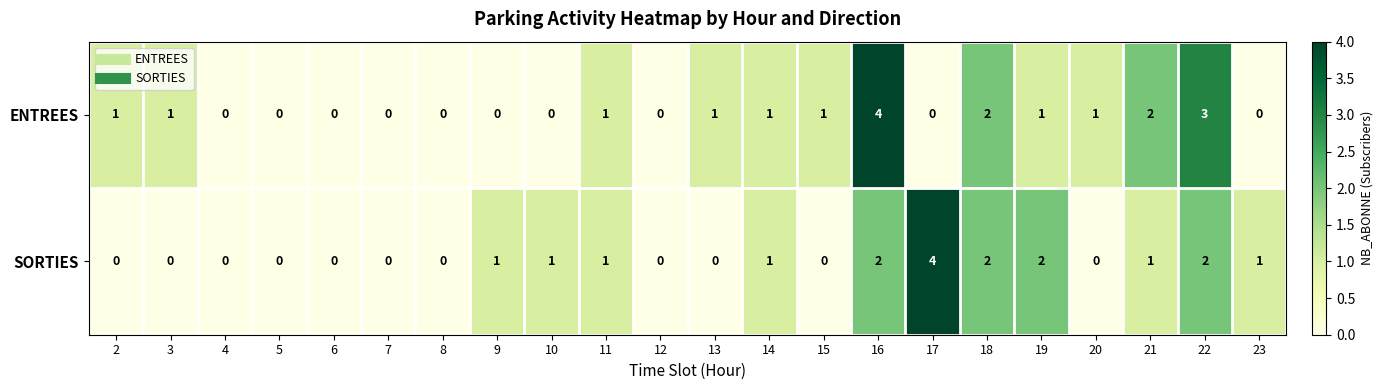

Rank the series at 21 from lowest to highest value.

SORTIES, ENTREES